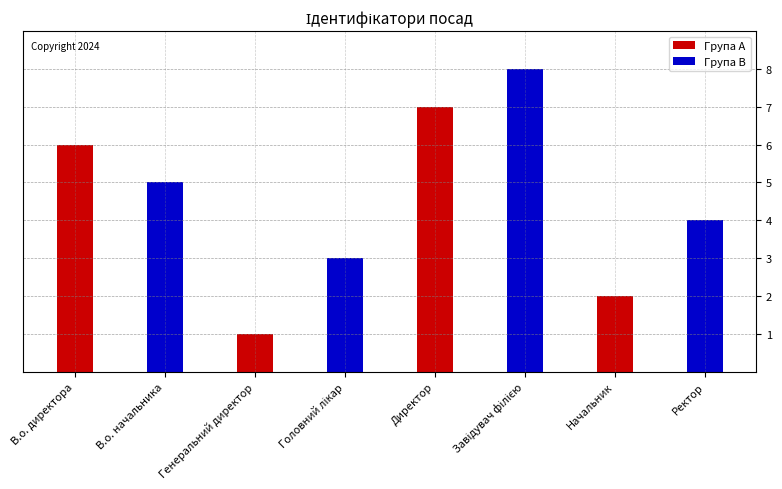

What is the label of the 4th bar from the left?

Начальник